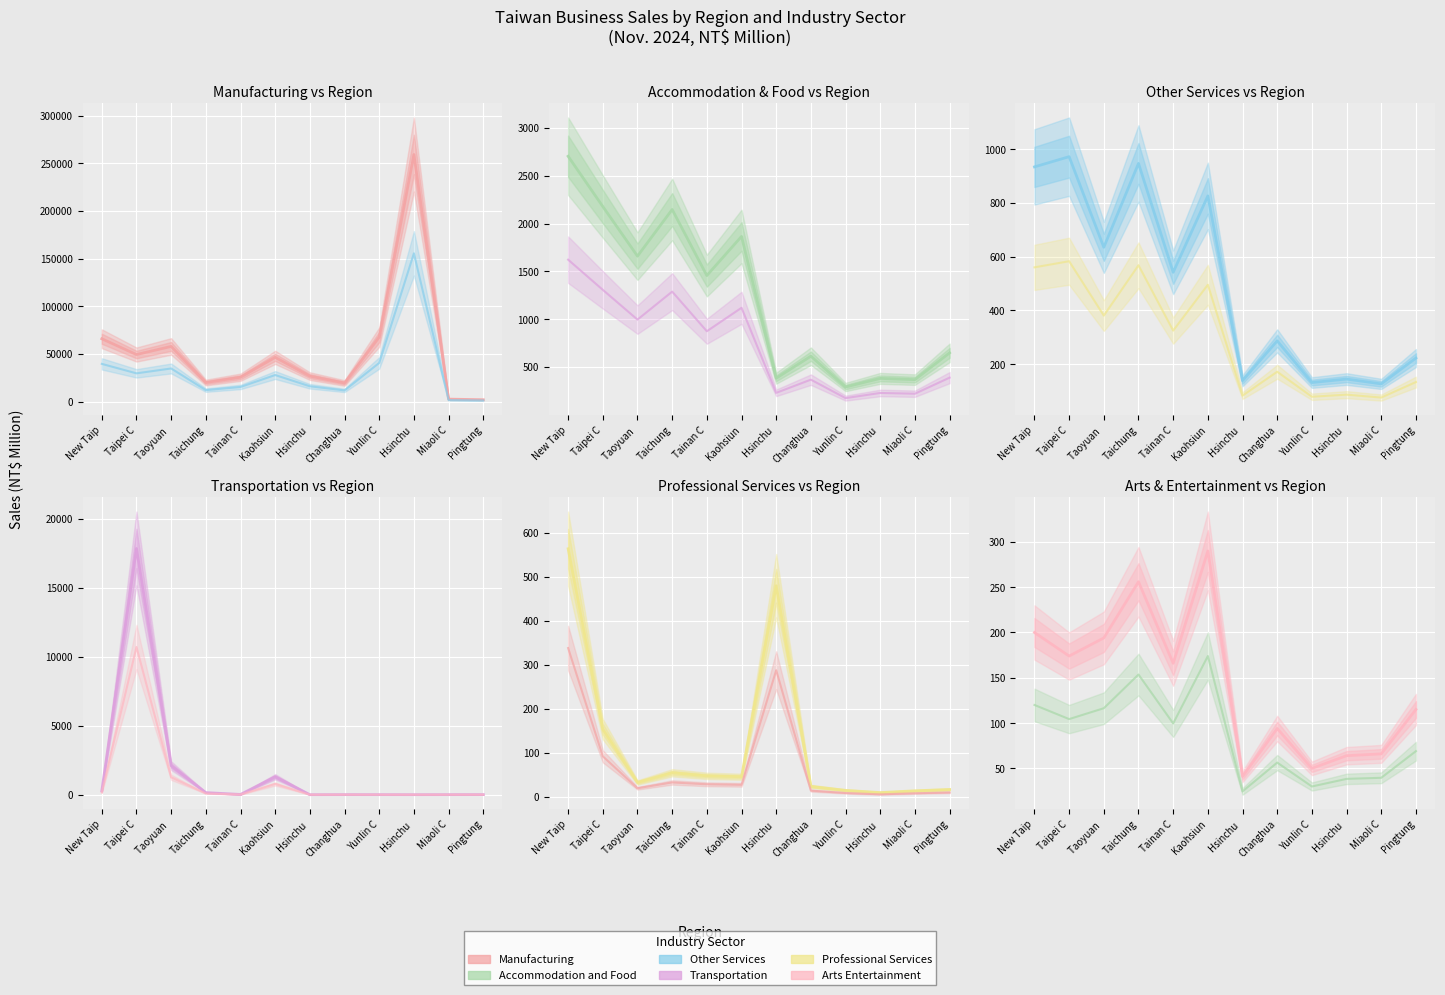

What are all the series names shown in the legend?

Manufacturing, Other Services, Accommodation and Food, Transportation, Professional Services, Arts Entertainment